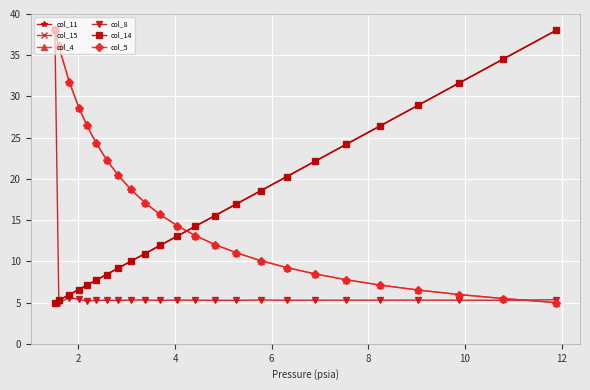

Is this an area chart (filled region under the line)?

No